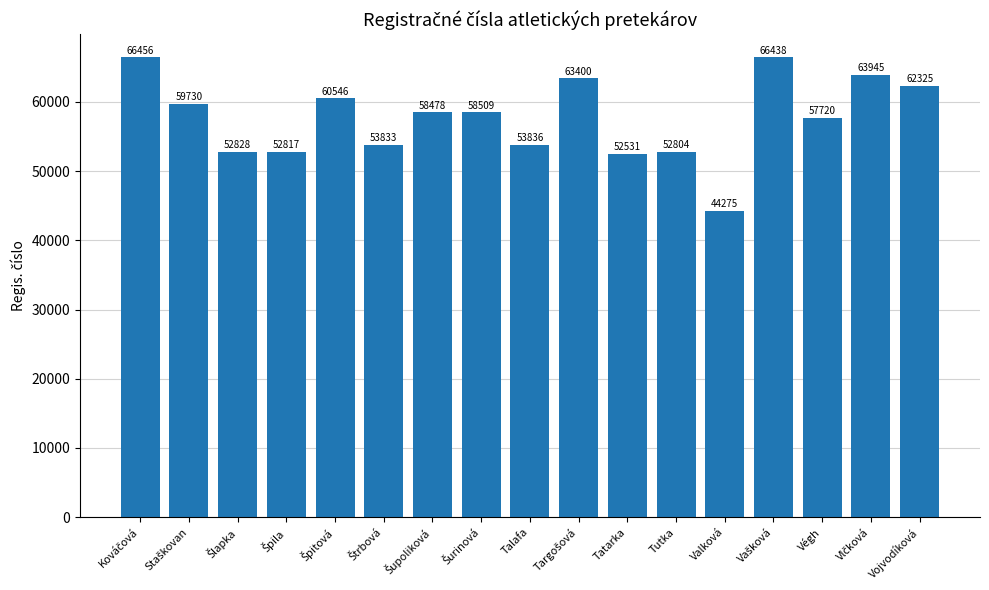

What is the value of the 15th bar from the left?

57720